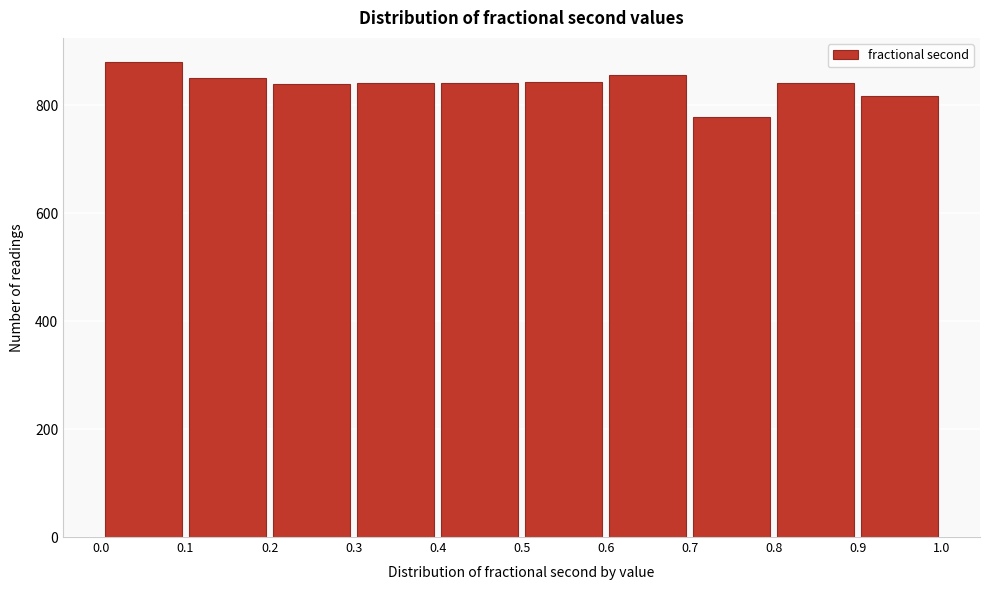

Reading left to right, list every bar in this chart as the range it spans on the x-axis followed by its height. The values are not printed on the chart, so give them approximately, as read against the axis.

0.0 to 0.1: 880
0.1 to 0.2: 860
0.2 to 0.3: 840
0.3 to 0.4: 840
0.4 to 0.5: 840
0.5 to 0.6: 840
0.6 to 0.7: 860
0.7 to 0.8: 780
0.8 to 0.9: 840
0.9 to 1.0: 820